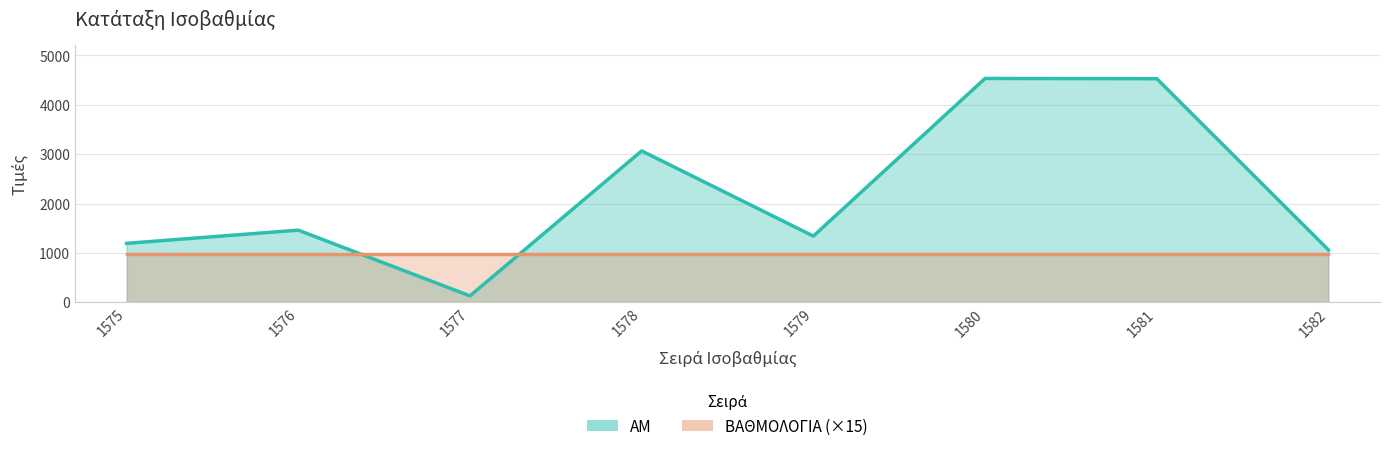

What is the sum of all values?

17305